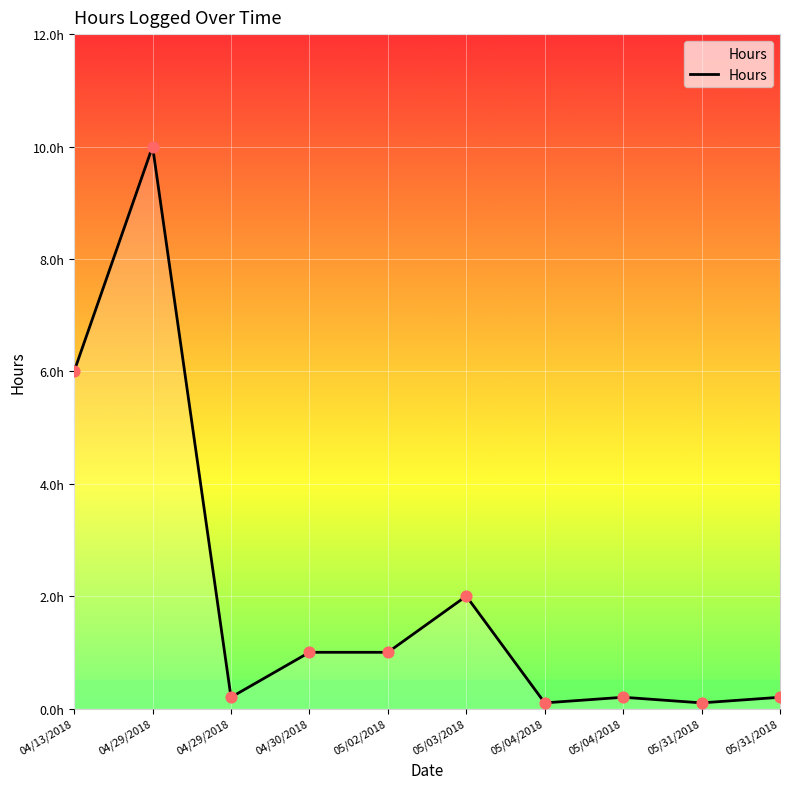

Does the chart have visible grid lines?

Yes